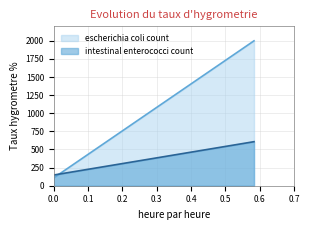

Which series has the largest range (max minus min)?

escherichia coli count